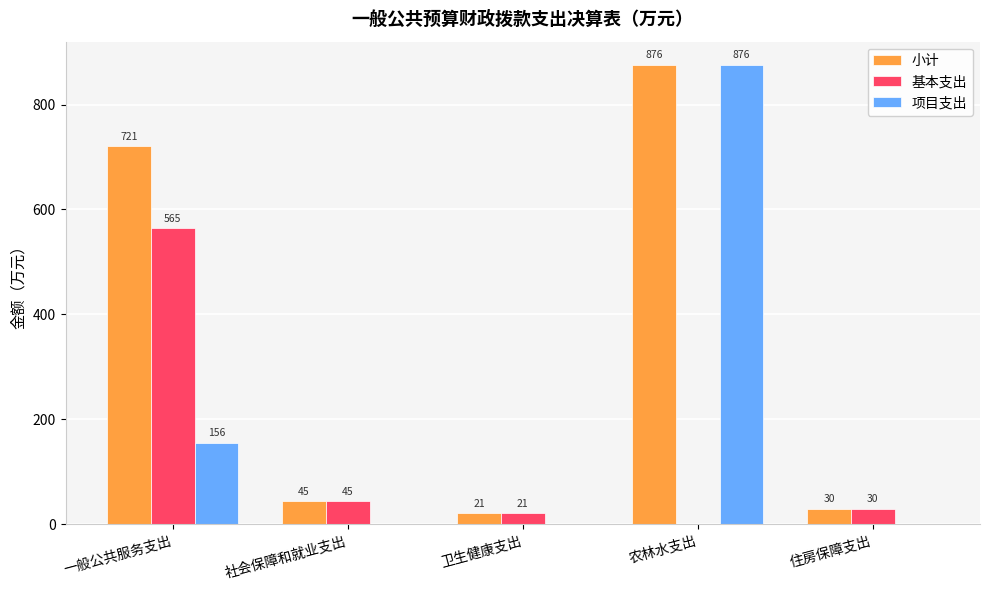

Between 农林水支出 and 住房保障支出, which series saw the biggest shift?

项目支出